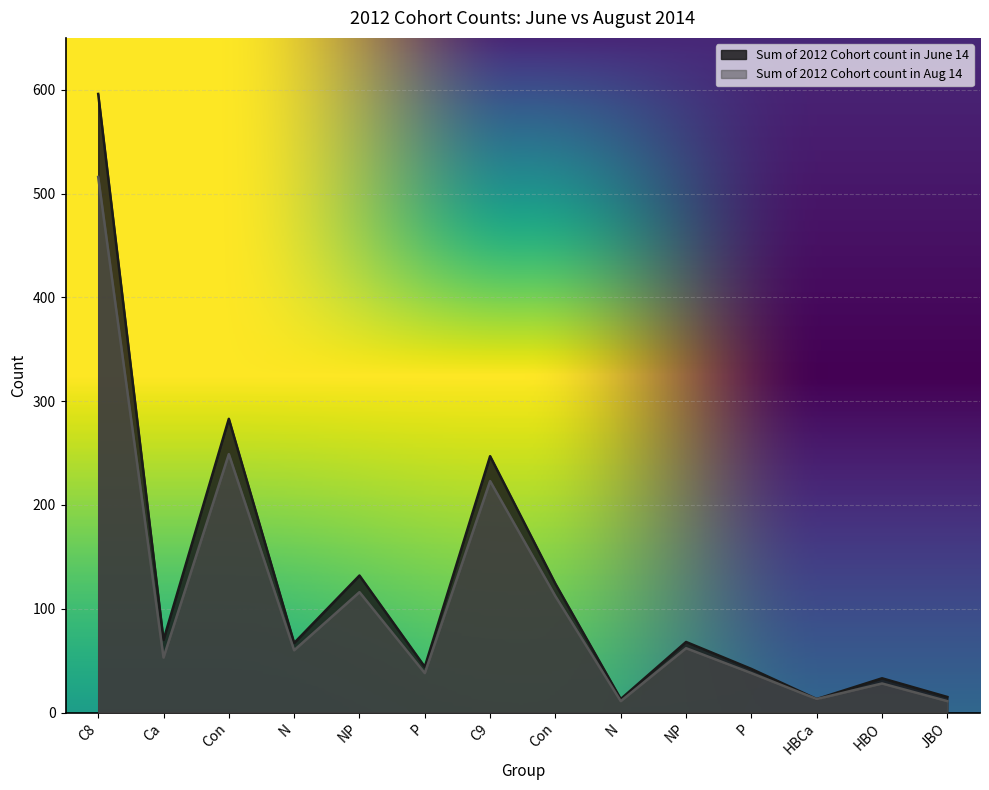

Reading right to left, what are all the values shown in this chart?

Sum of 2012 Cohort count in June 14: 15	33	13	42	68	13	124	247	44	132	67	283	70	596
Sum of 2012 Cohort count in Aug 14: 11	28	13	38	62	11	112	223	38	116	60	249	53	516